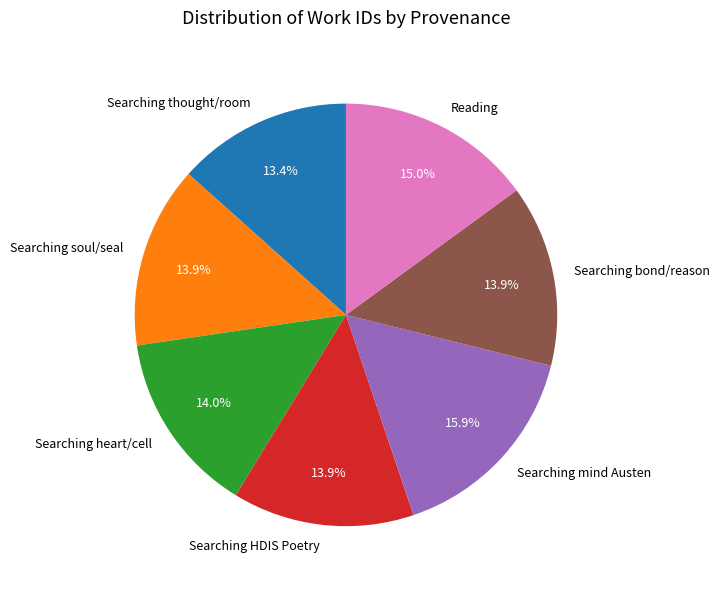

How many segments does this pie chart have?

7